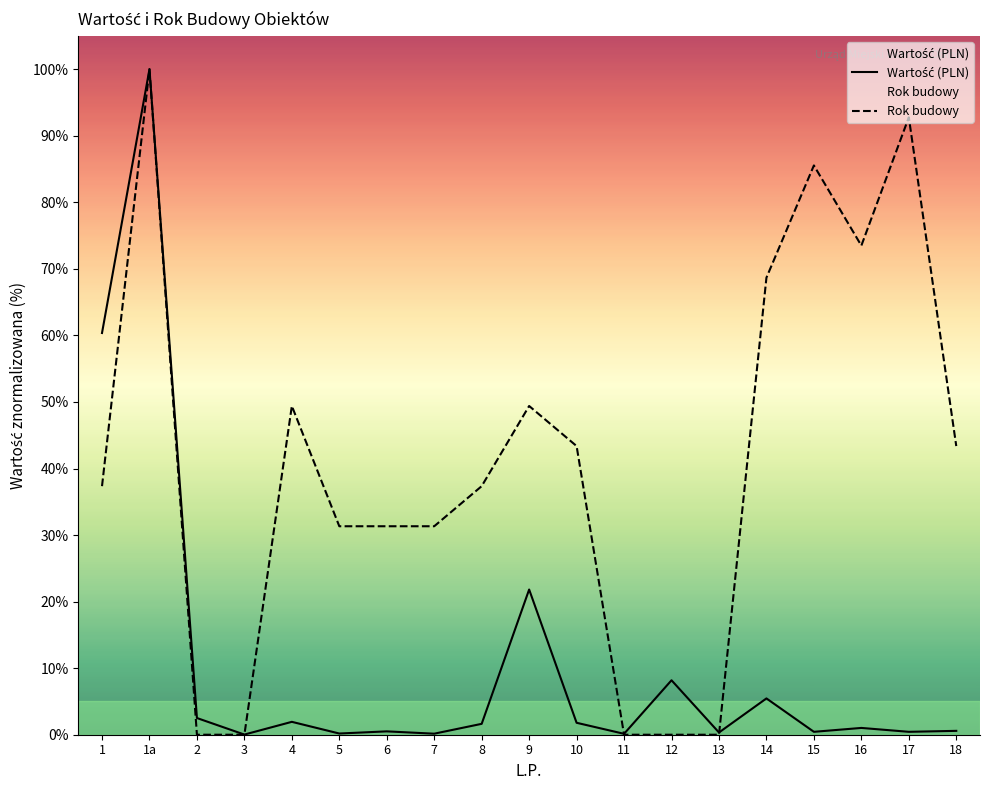

Is this an area chart (filled region under the line)?

No